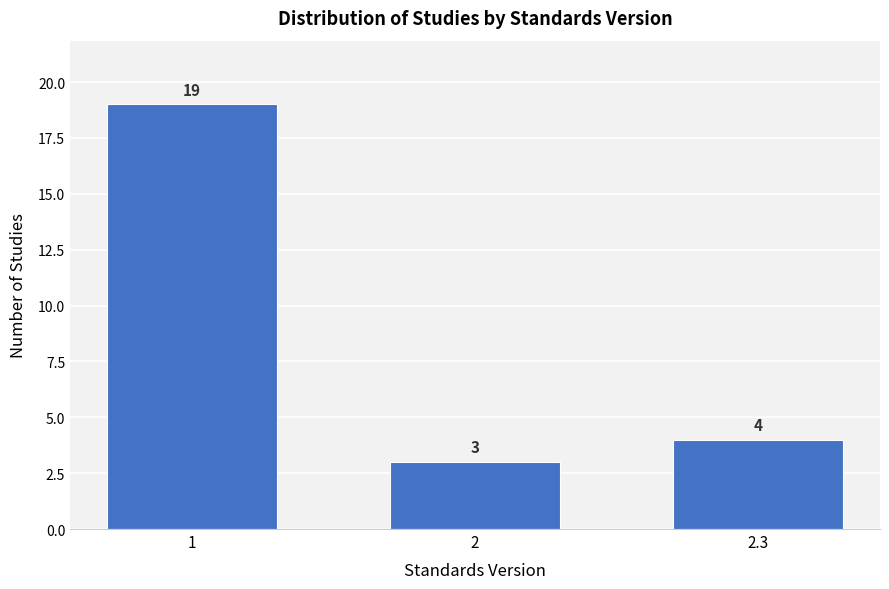

Reading left to right, extract all data points from this chart.

1=19	2=3	2.3=4